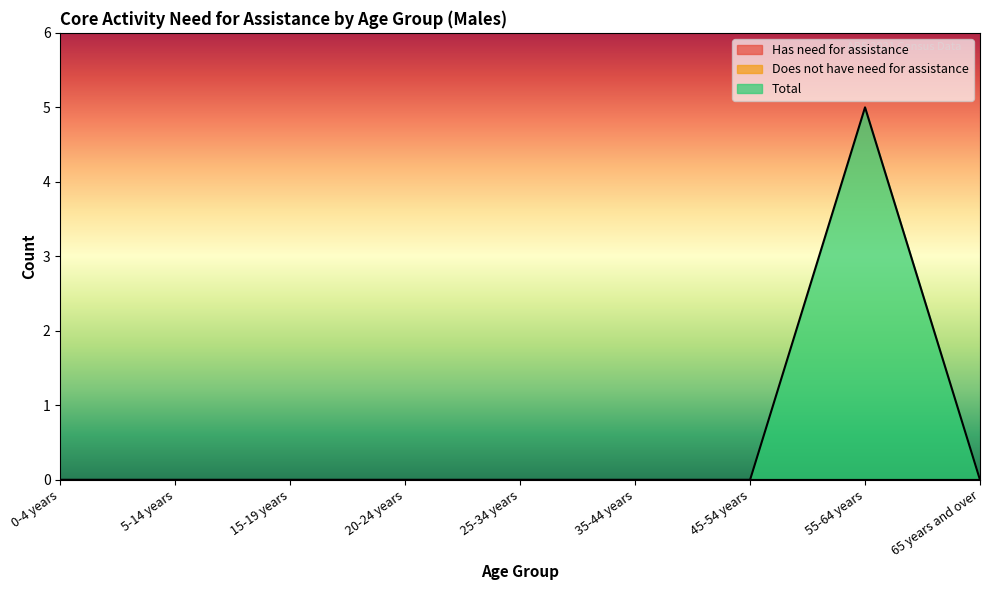

Does the chart have visible grid lines?

No